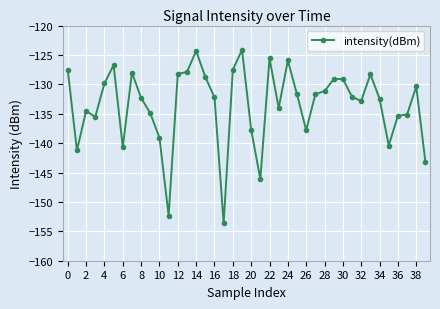

What is the maximum value shown in the chart?

-124.1